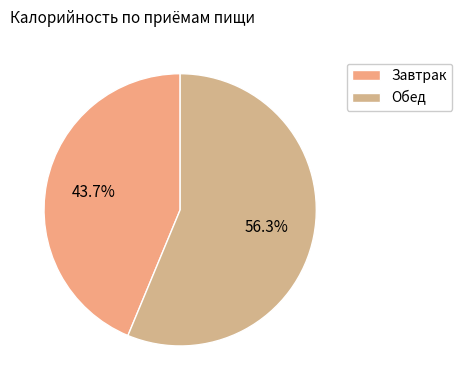

How many slices are in this pie chart?

2